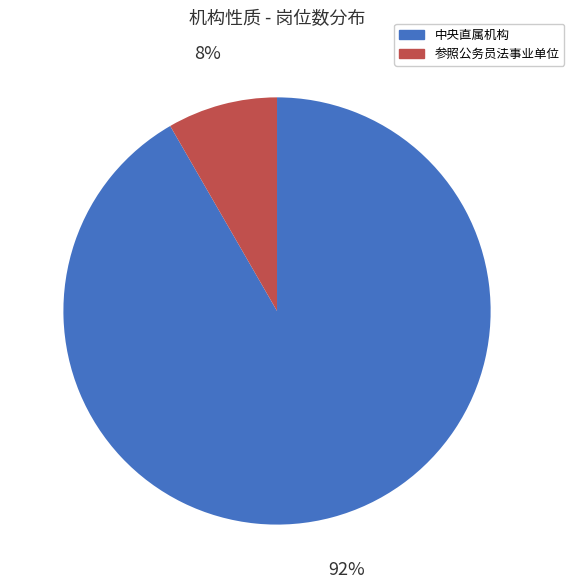

To the nearest percent, what is the average slice percentage?

50%